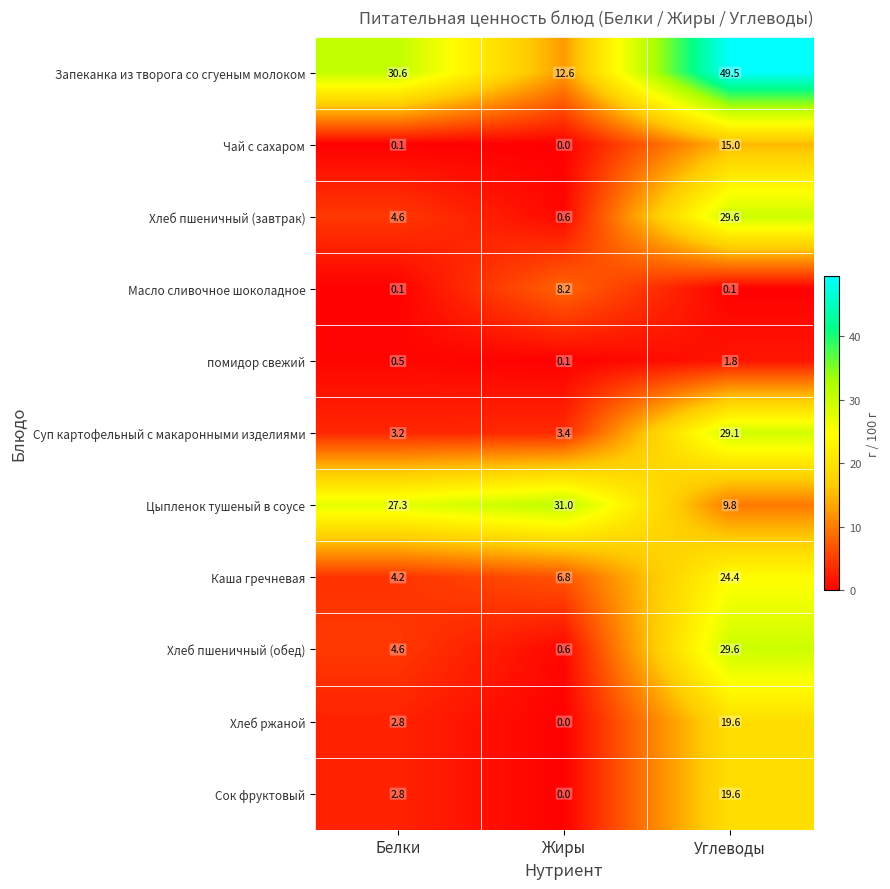

What is the difference between the maximum and minimum values in the Запеканка из творога со сгуеным молоком series?

36.9